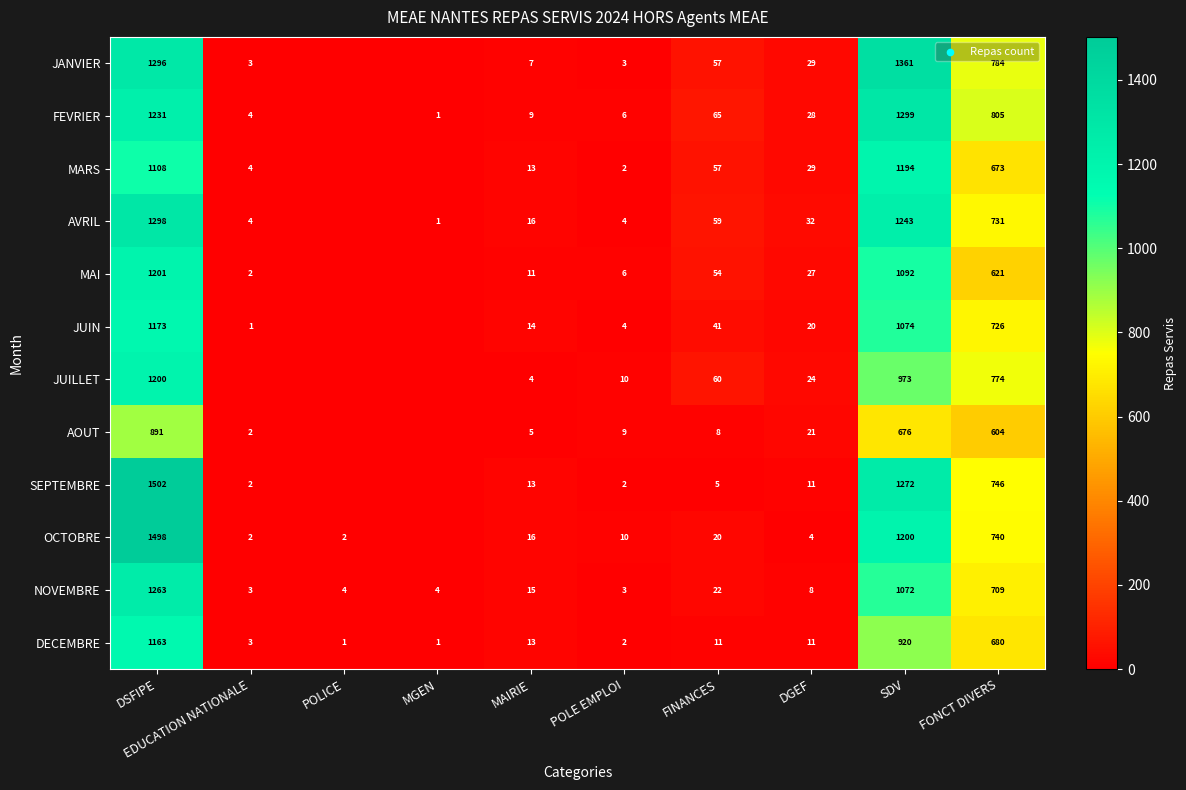

What is the sum of the JANVIER values at DSFIPE and DGEF?

1325